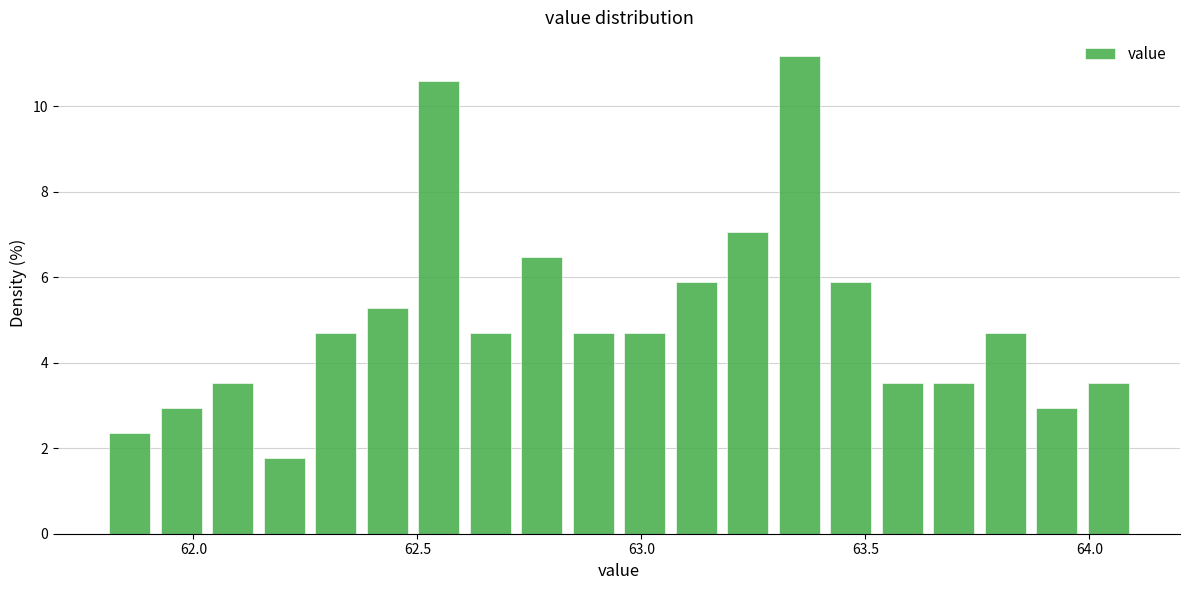

Around what value on the x-axis is the tallest bar? Give the approximate position of its centre, as read against the axis.

63.35